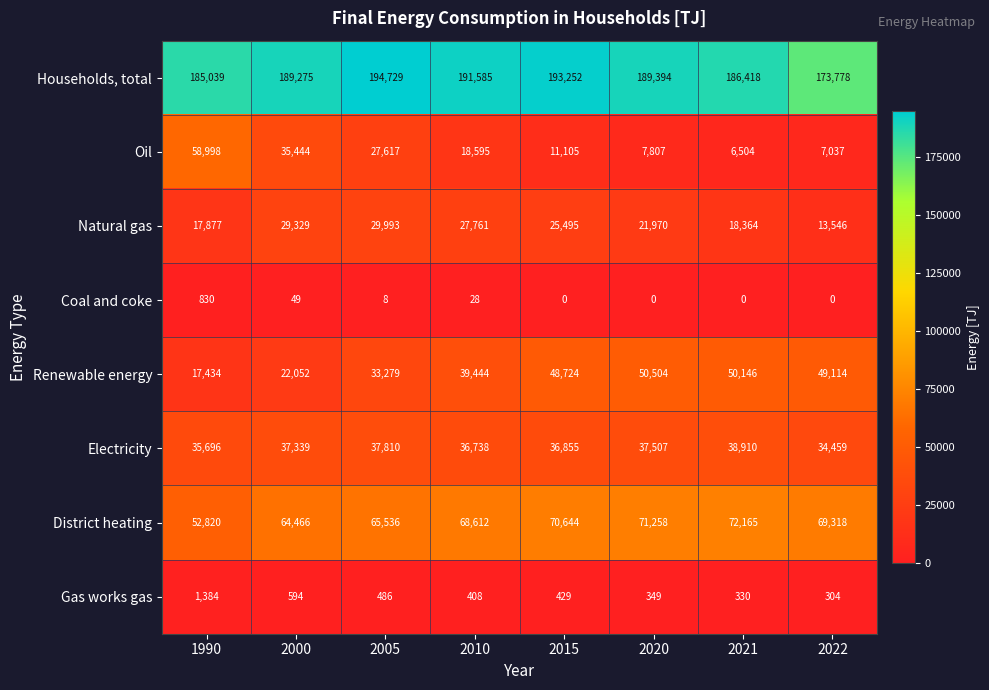

What value does the Gas works gas series have at 2010?

408